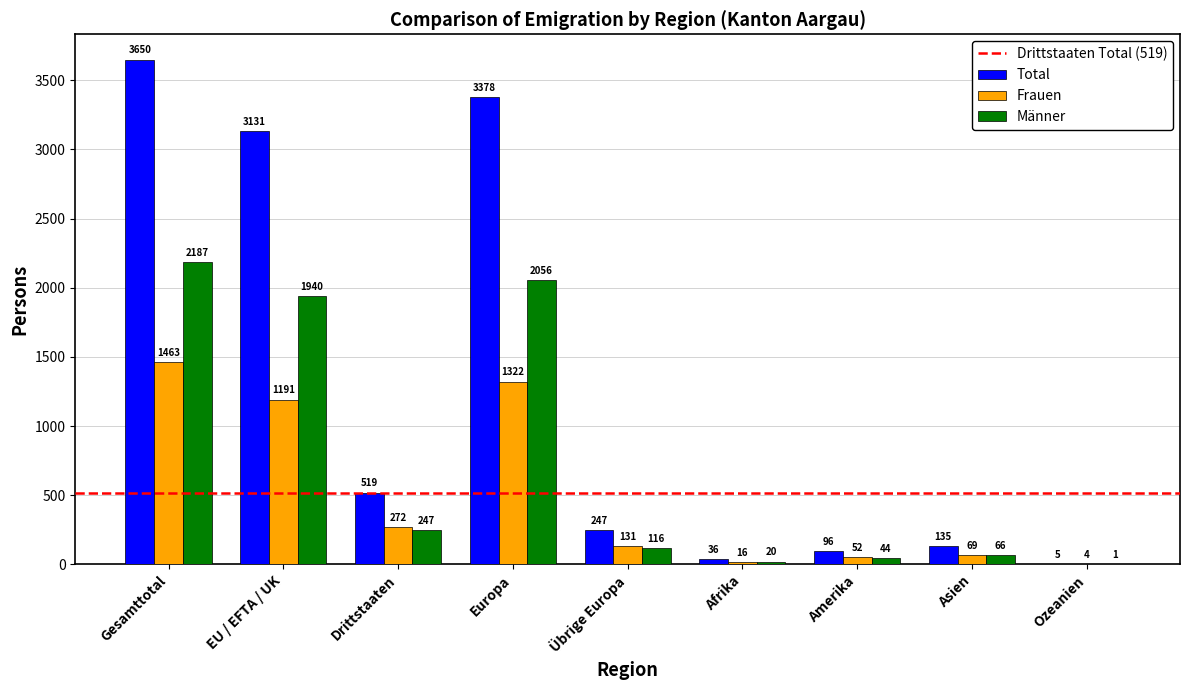

Which series has the largest total across all categories?

Total